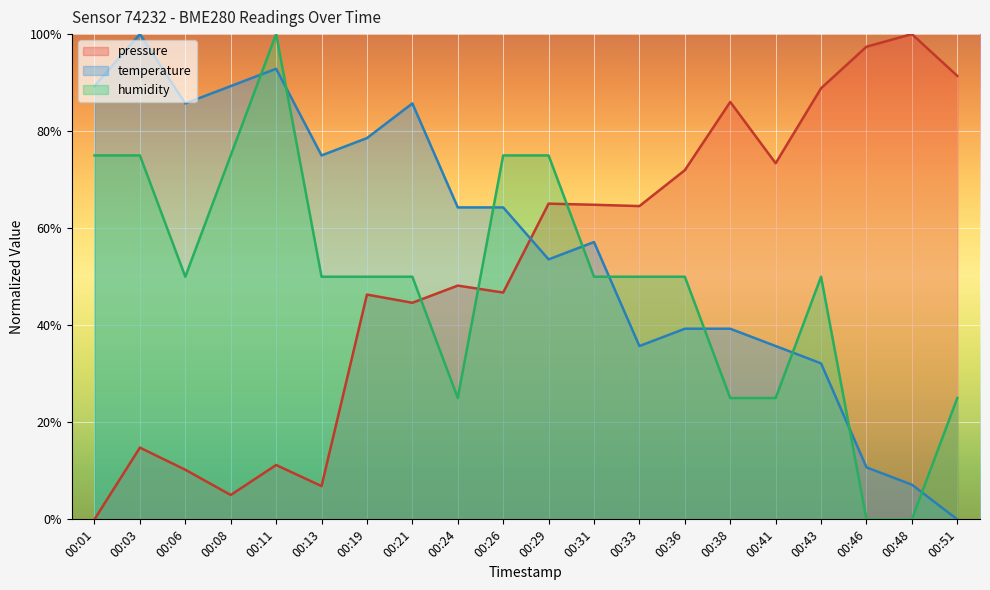

Which series has the widest spread of values?

pressure